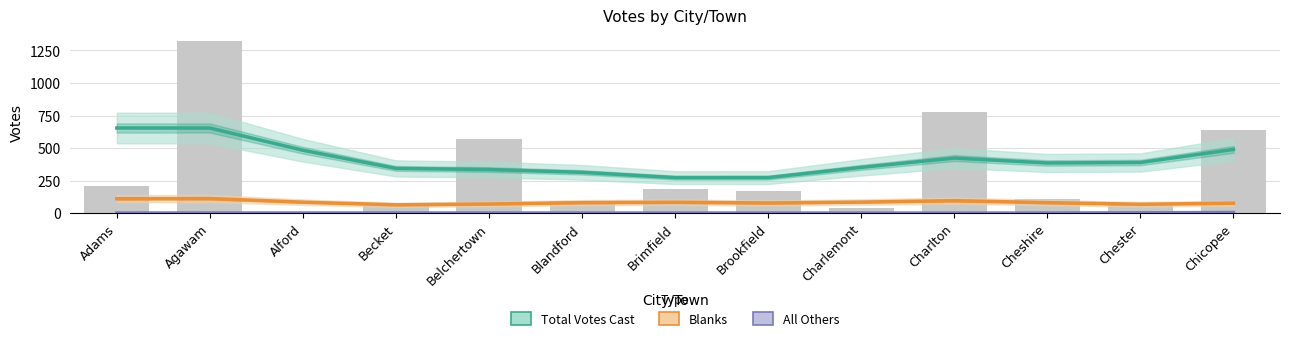

What is the spread (max minus min) of values at Cheshire?

384.3